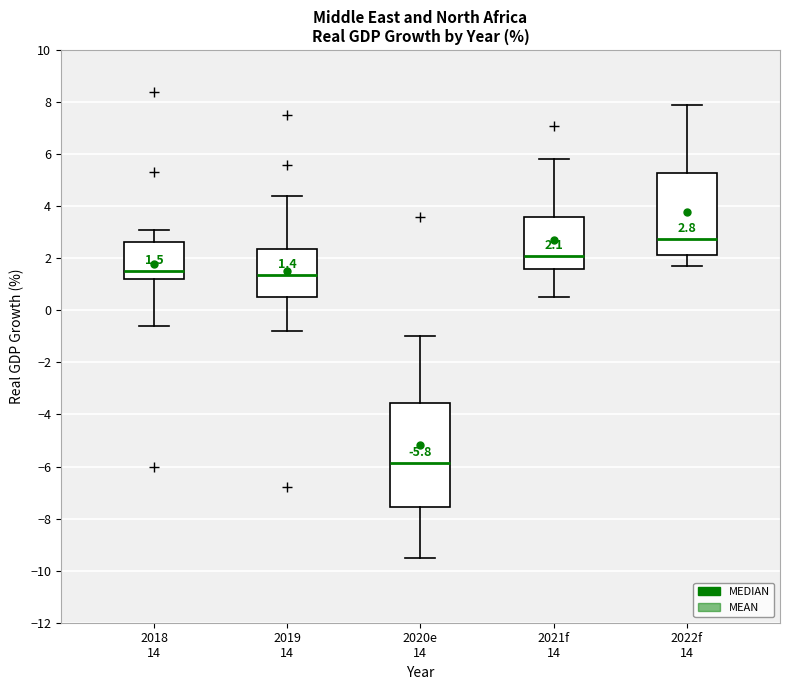

Which box's median line is the lowest?

2020e 14